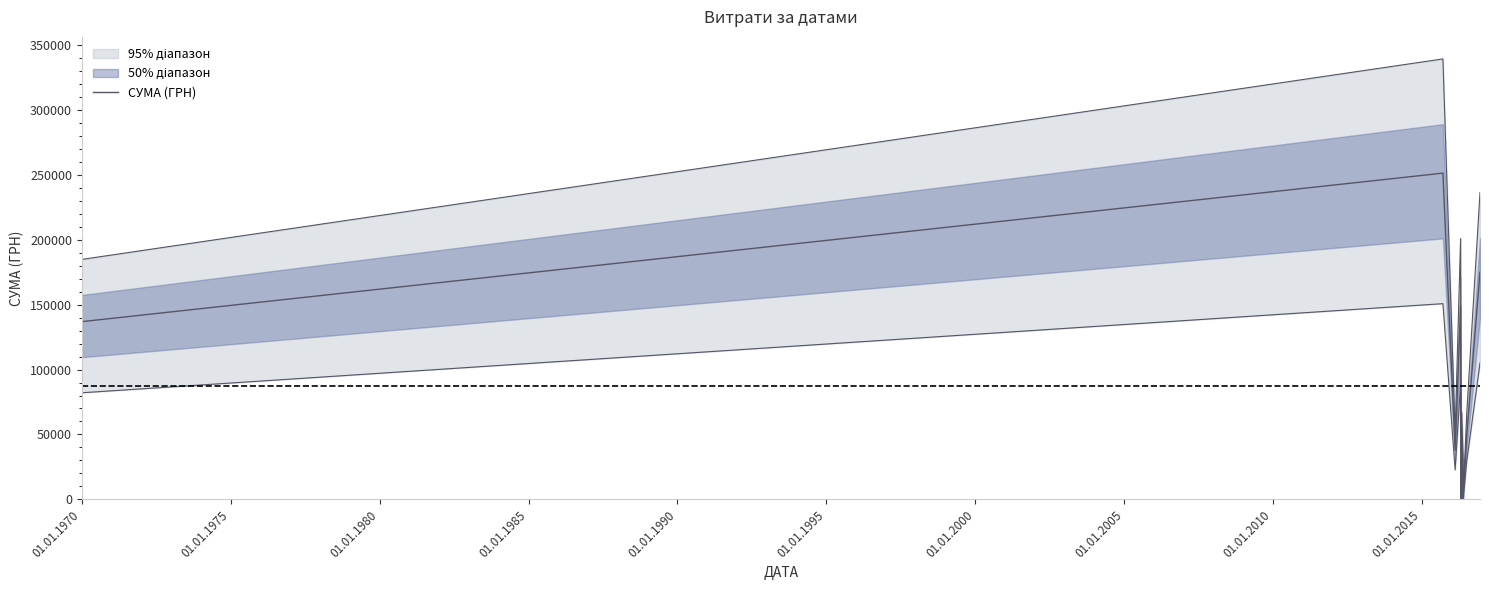

At which label is the value closest to 125605?

01.01.1970